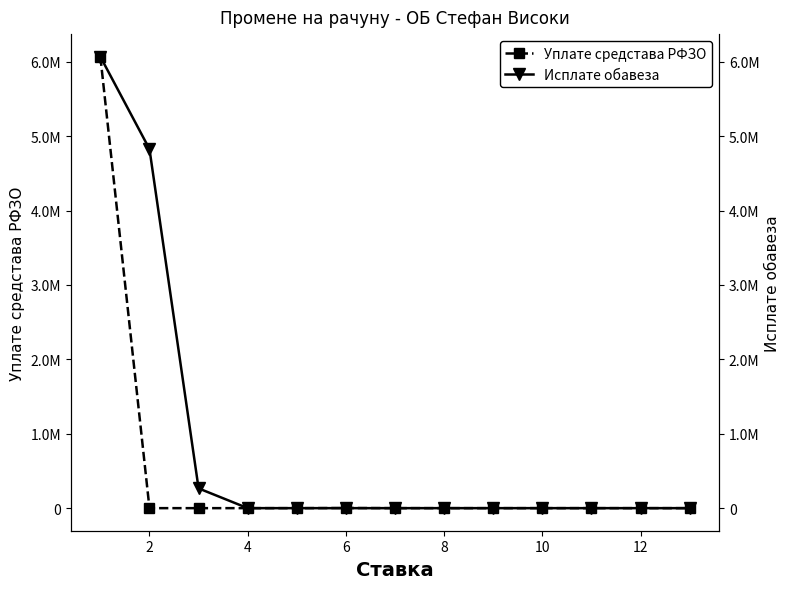

True or false: Уплате средстава РФЗО and Исплате обавеза cross at least once.

False